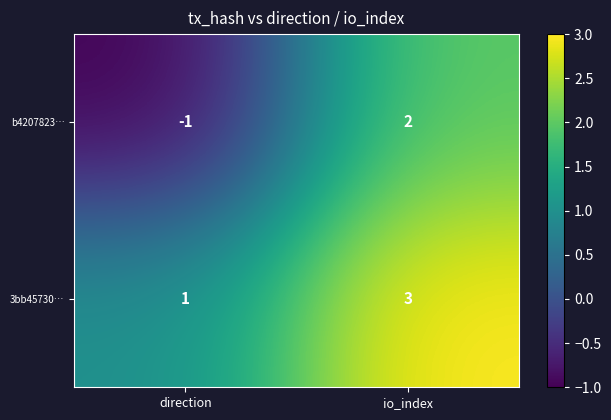

Rank the categories by 3bb45730… value from lowest to highest.

direction, io_index